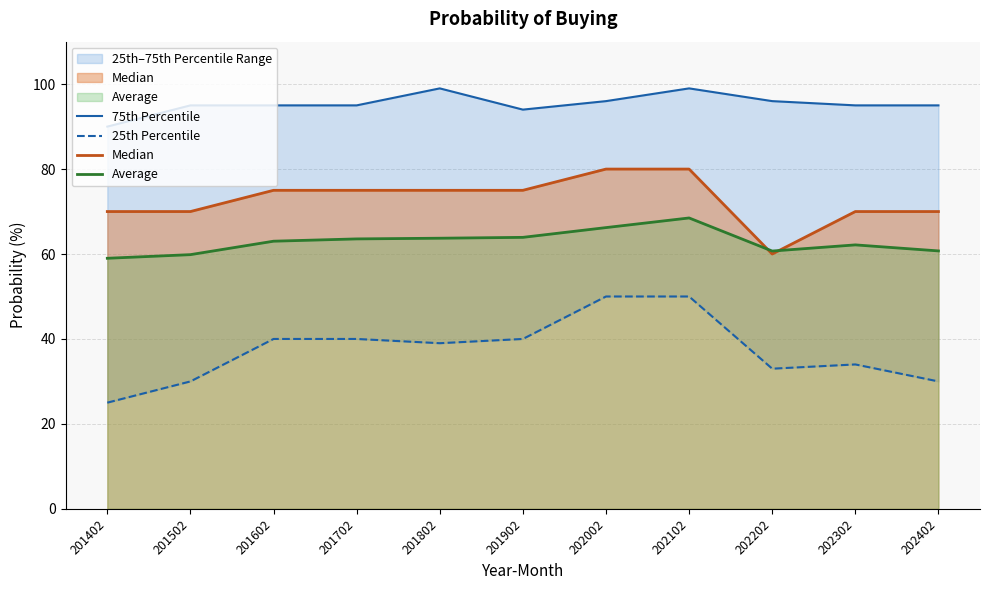

List the series in order of their peak value, lowest first.

25th Percentile, Average, Median, 75th Percentile